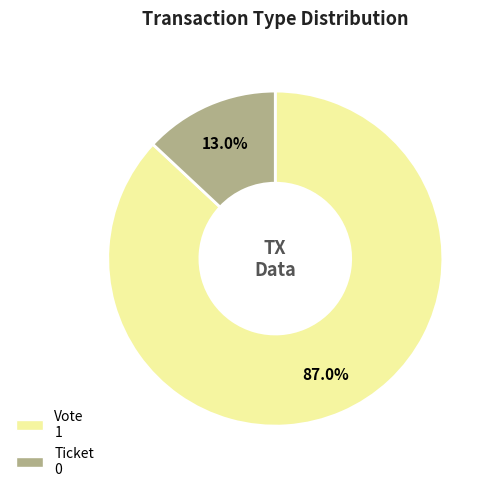

Which slice is the largest?

Vote